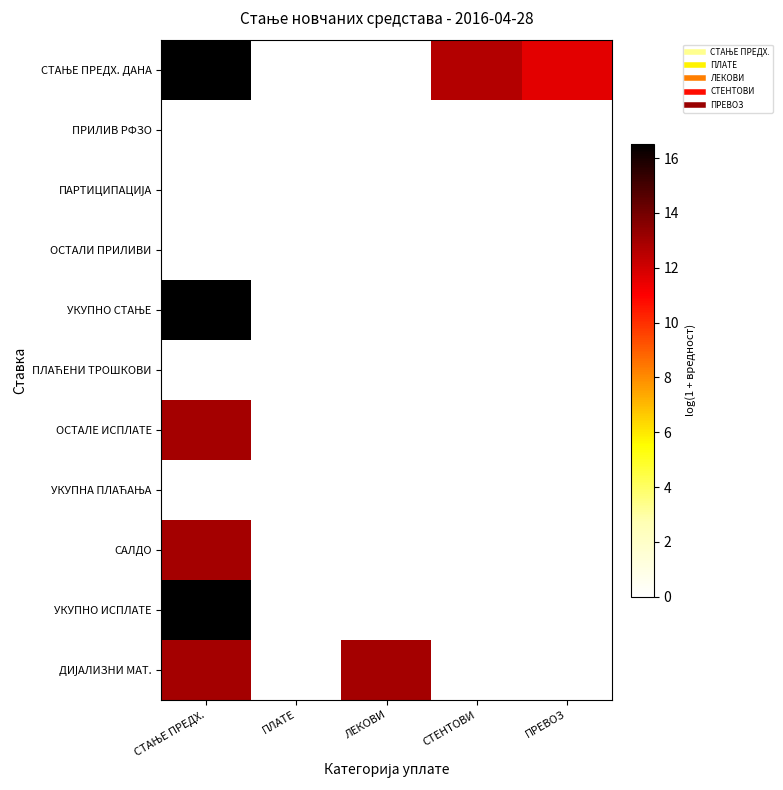

Count the number of categories in the chart.

5